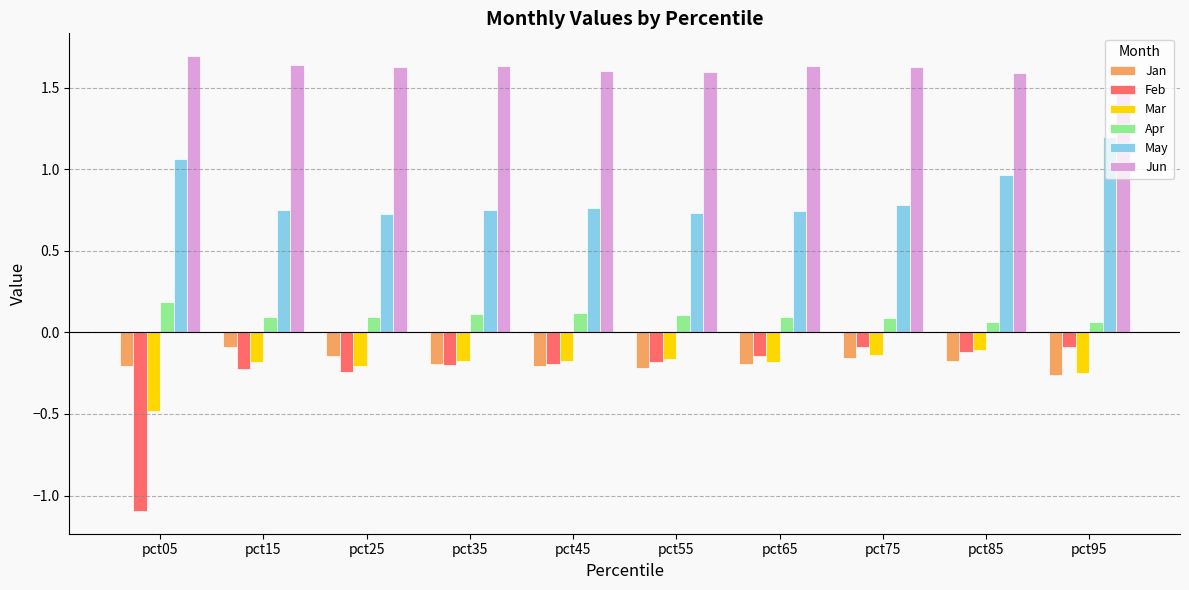

Which category has the highest value in the May series?

pct95